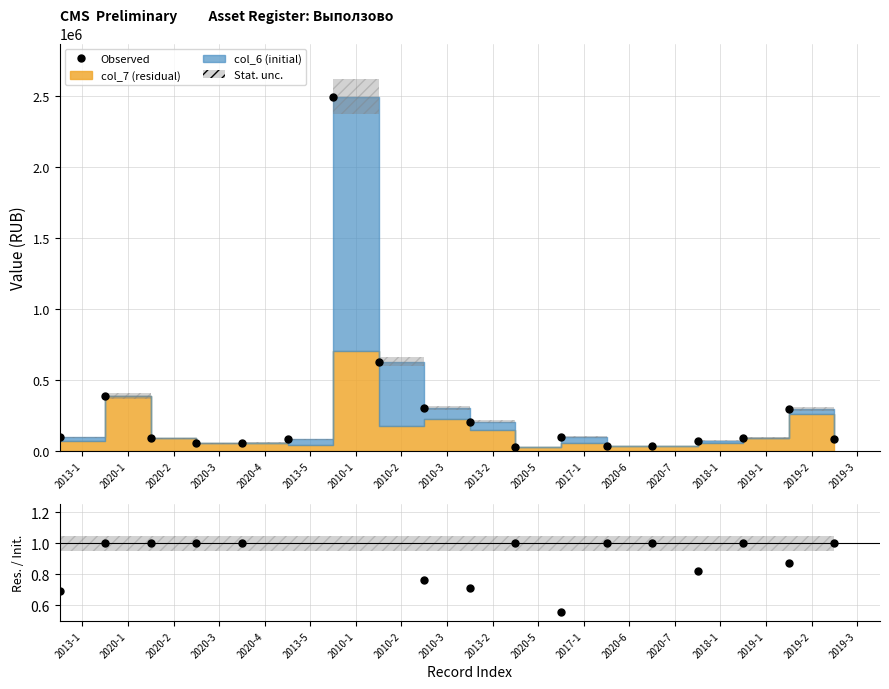

The value of Observed at 2019-1 is 90552.0. True or false?

True